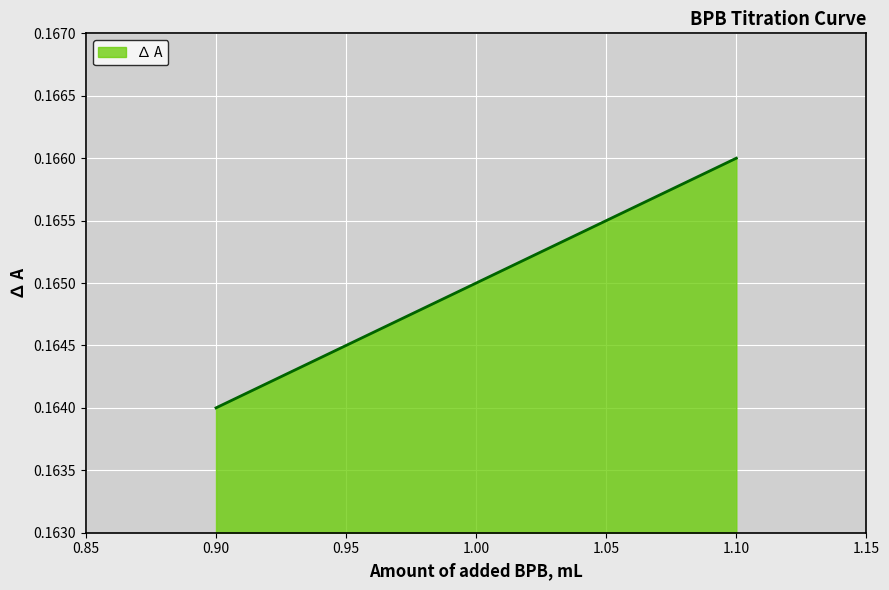

What is the value of the 2nd point from the left?

0.2